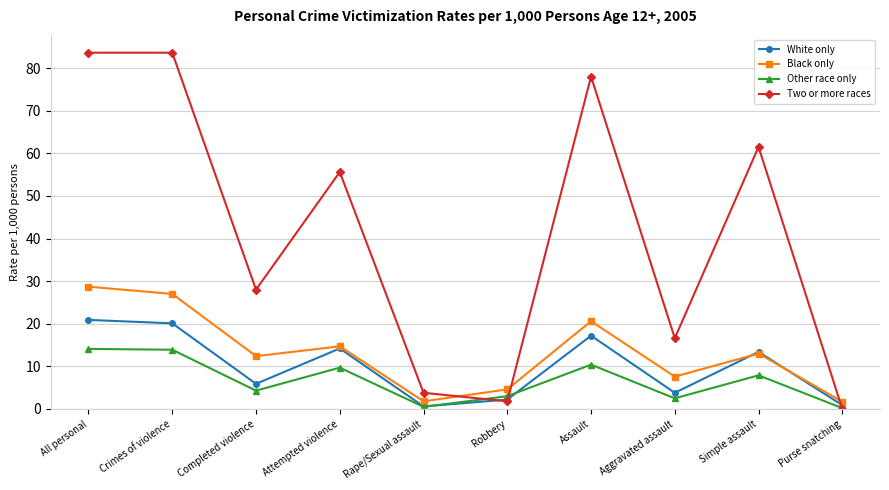

What position from the left is Simple assault?

9